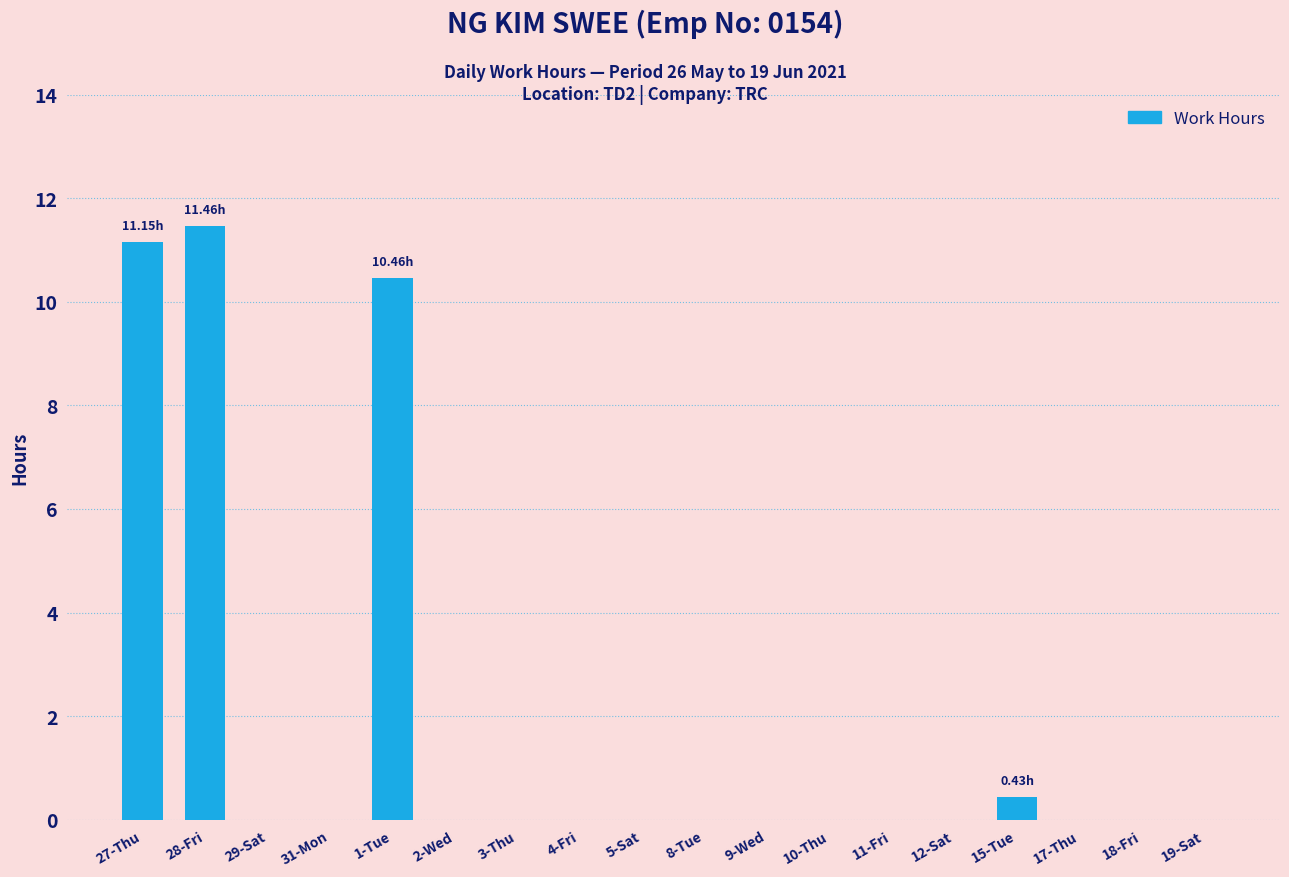

What is the change in value from 31-Mon to 15-Tue?

+0.4